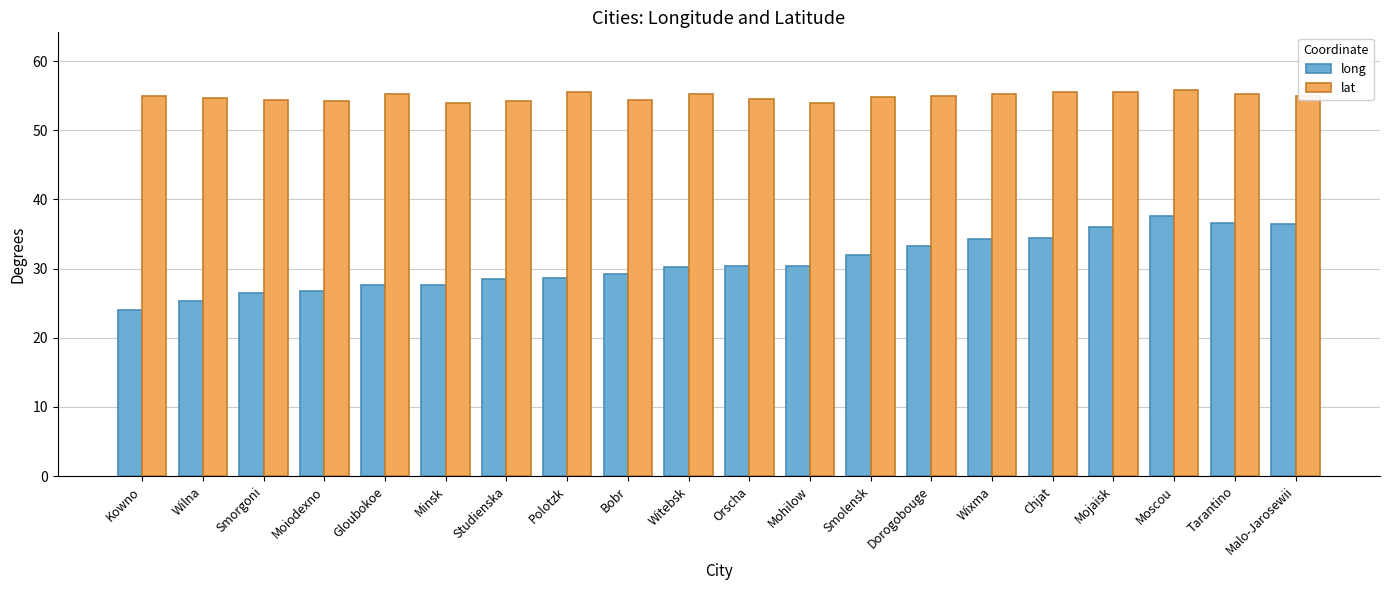

What is the label of the 18th bar from the right?

Smorgoni